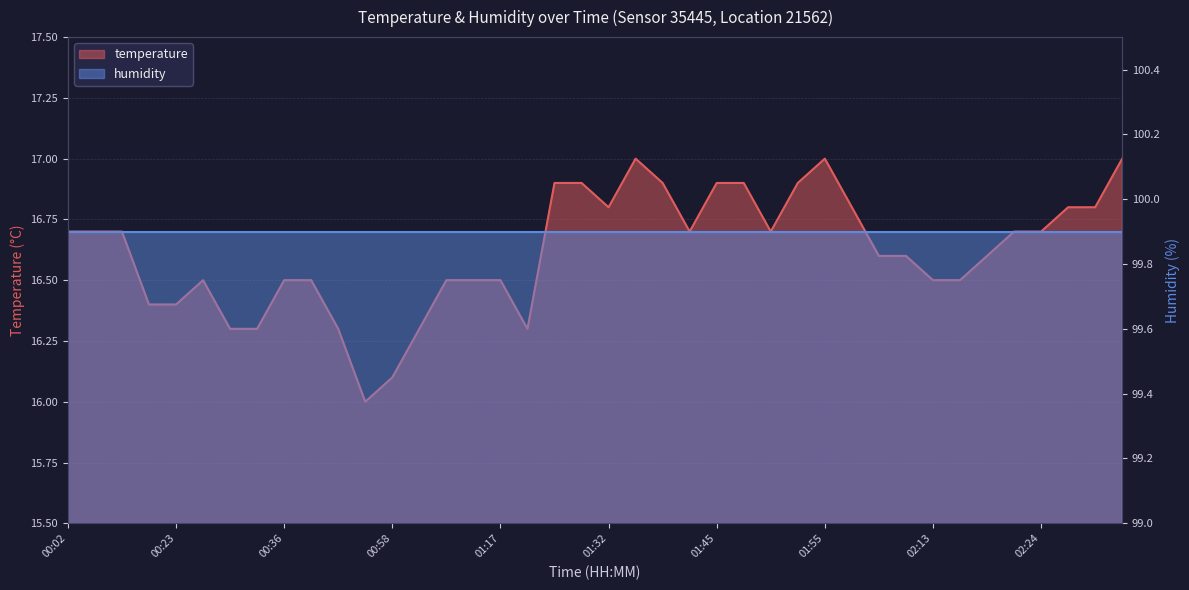

Where is the first local maximum?

00:26